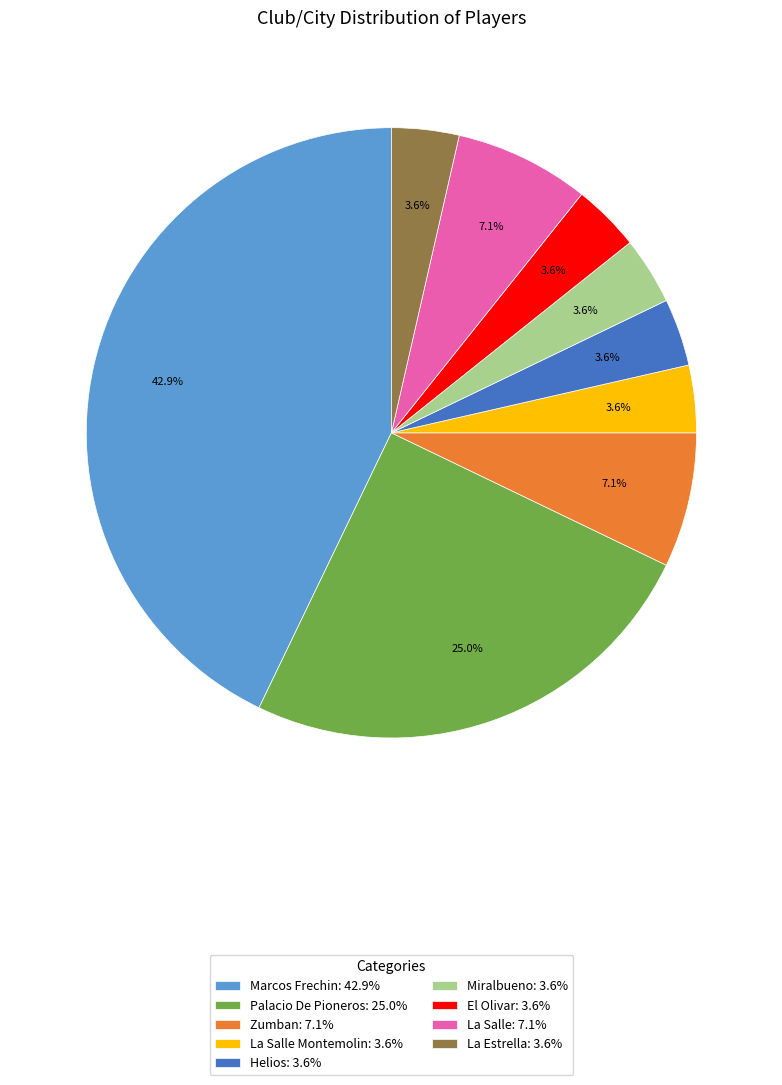

What portion of the pie excludes Zumban: 7.1%?

92.9%